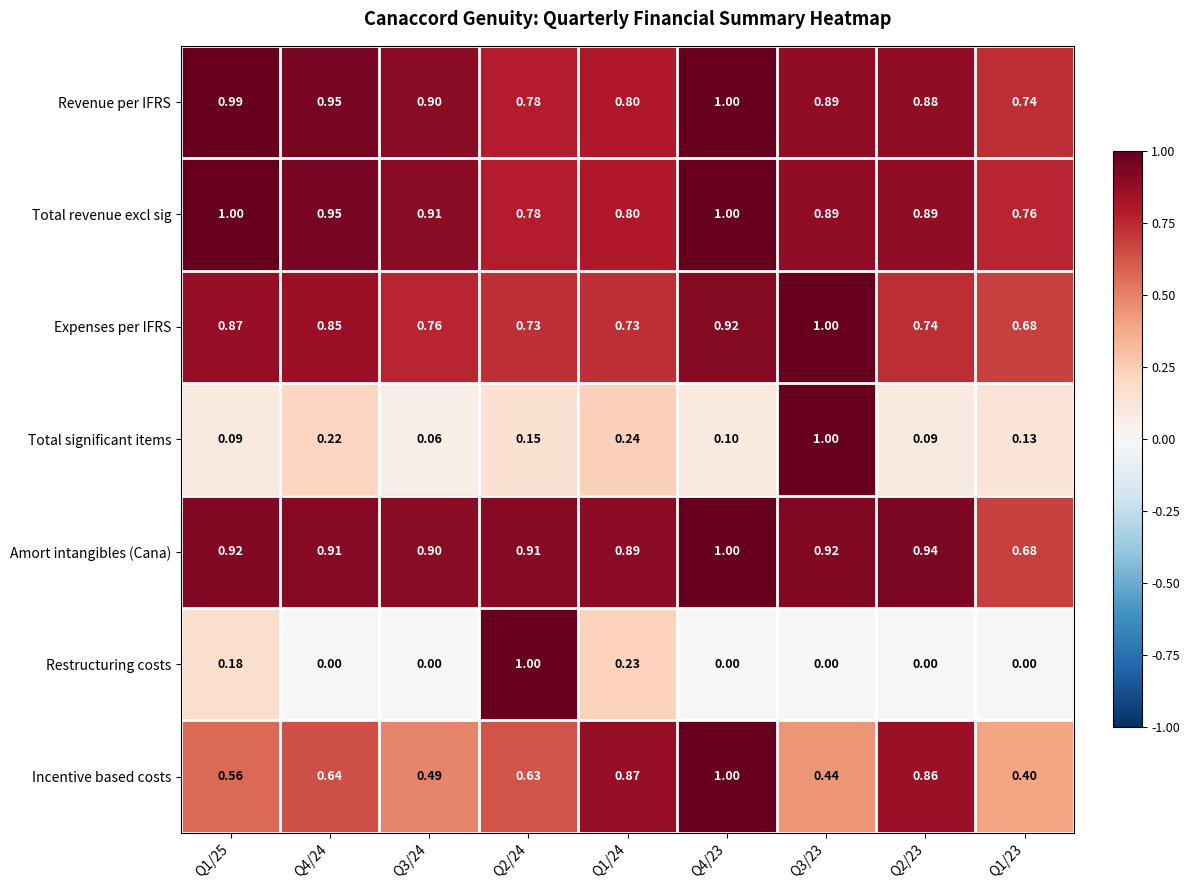

Which series has the largest total across all categories?

Amort intangibles (Cana)